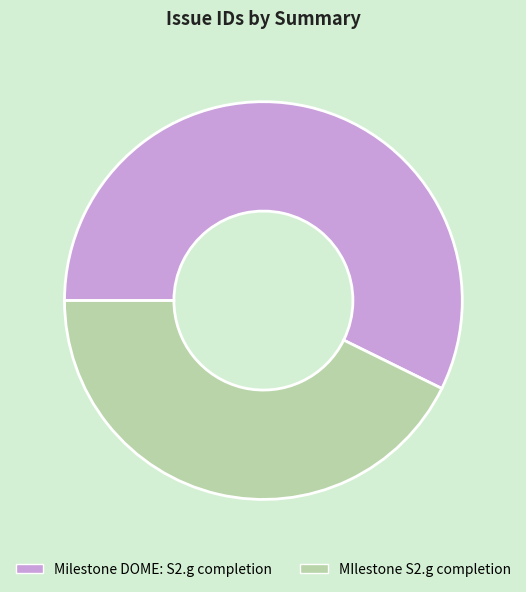

How many slices are in this pie chart?

2